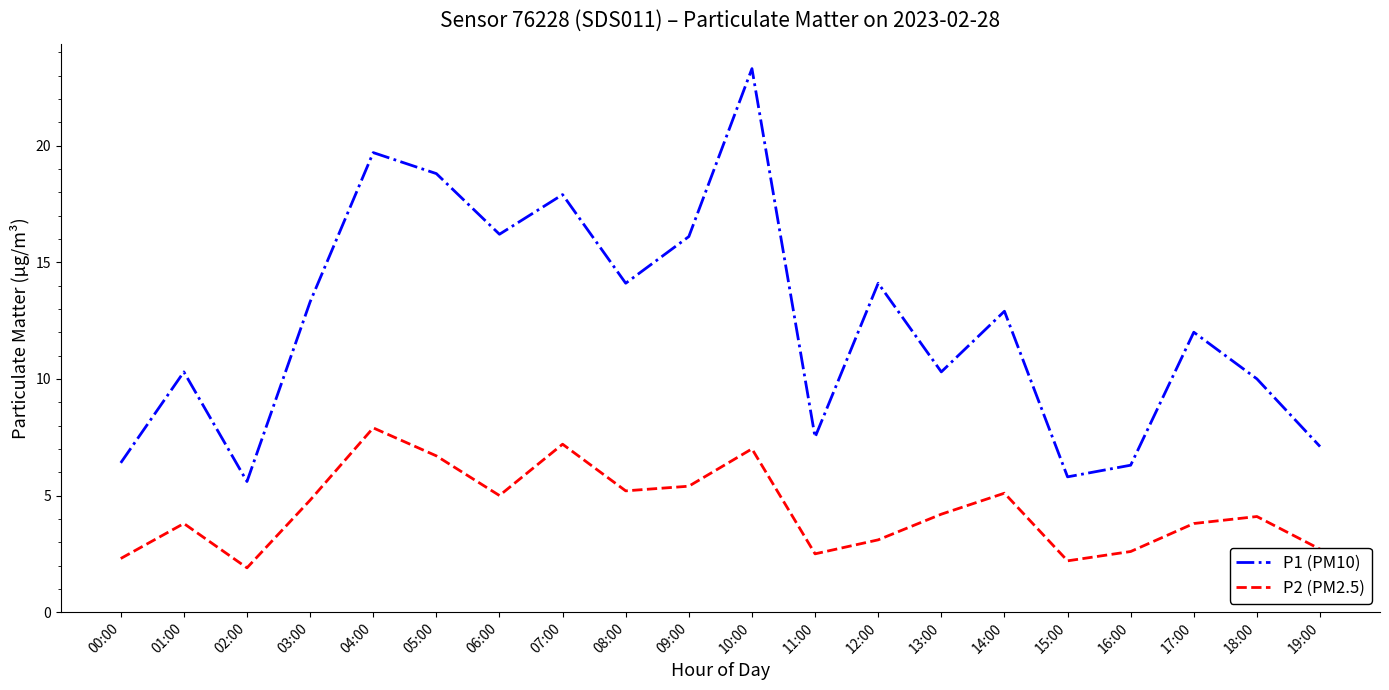

Where does the P2 (PM2.5) series first go above 4?

03:00